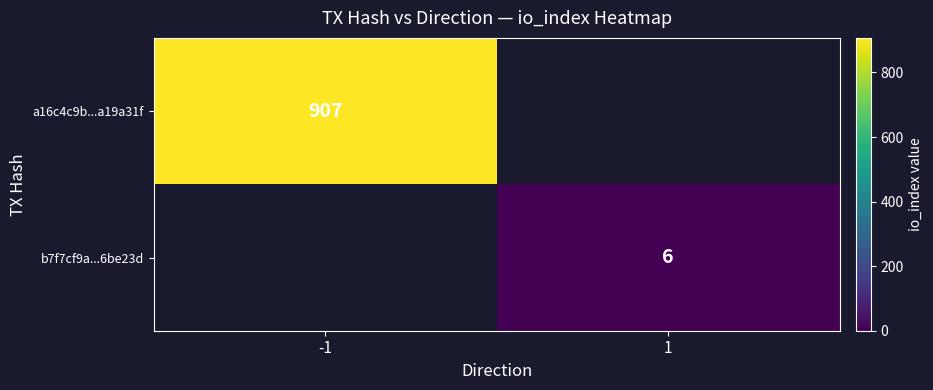

Is it true that a16c4c9b...a19a31f equals 907 at -1?

True